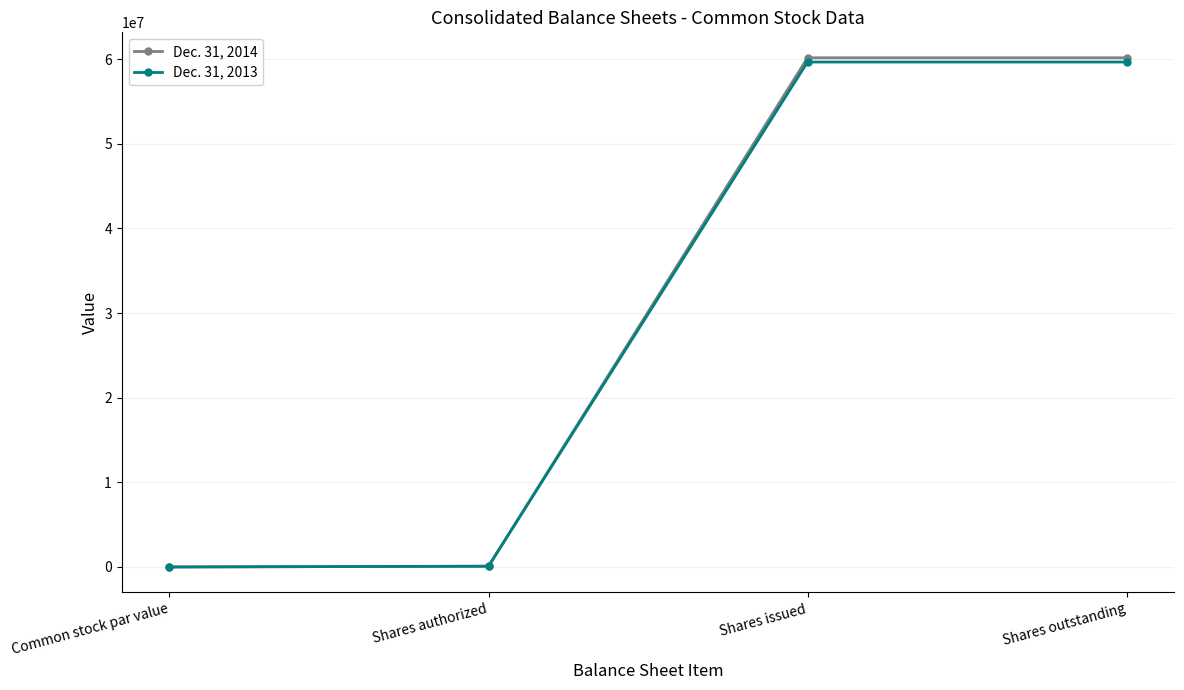

What is the label of the 3rd point from the left?

Shares issued